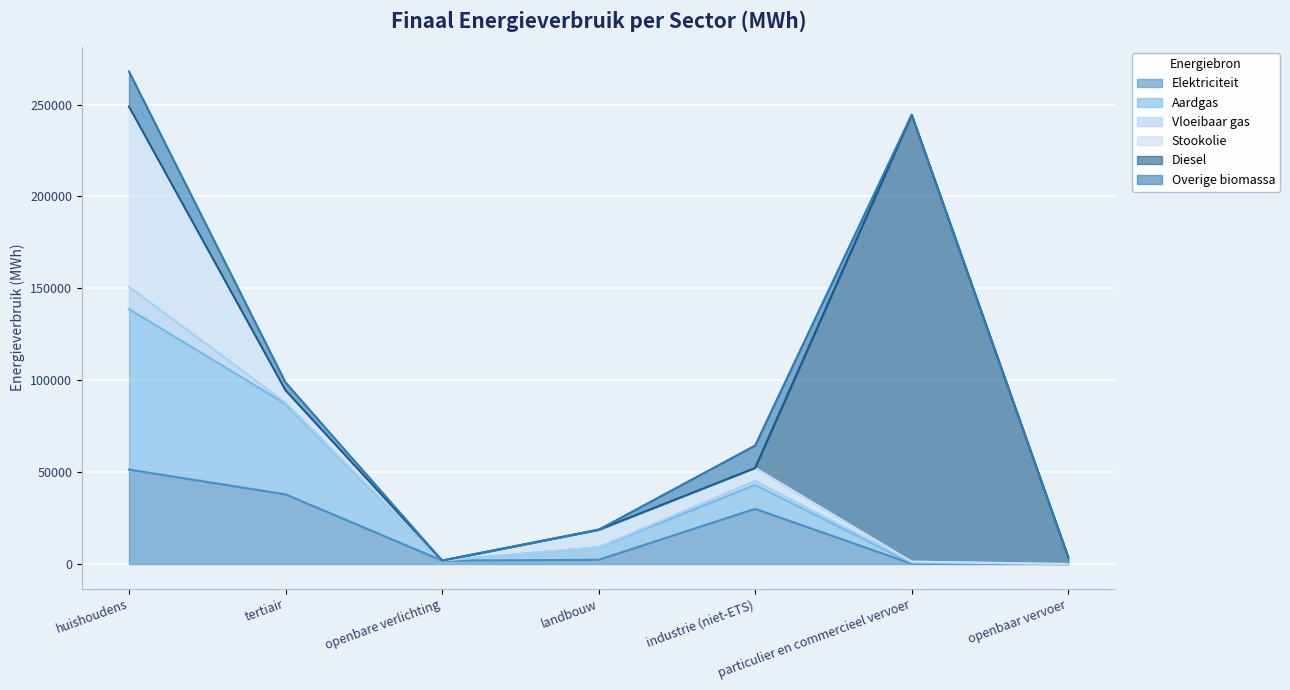

At which category is the sum across all series the highest?

huishoudens